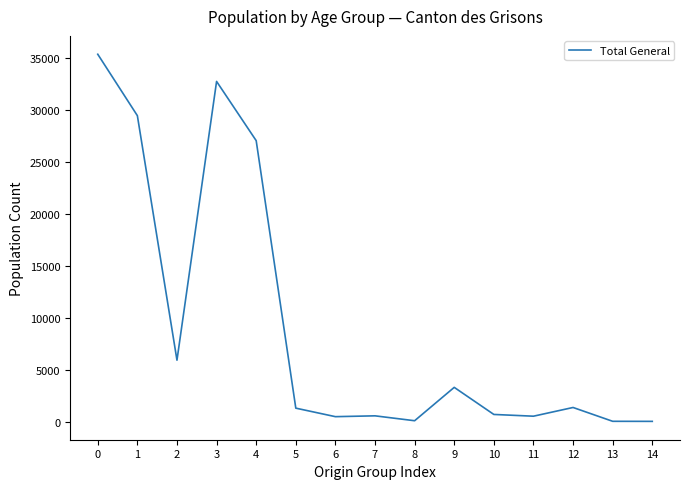

What is the difference between the maximum and minimum values?

35297